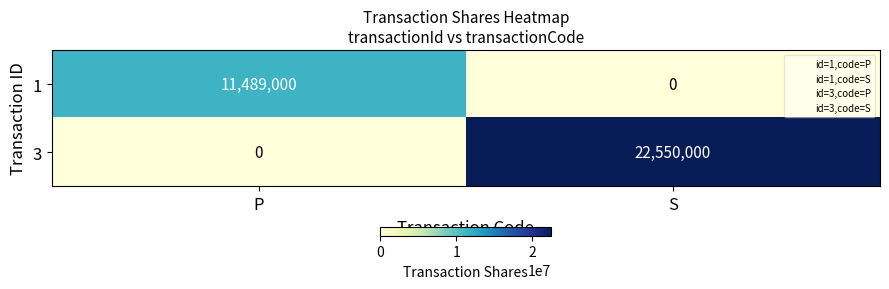

List the series in order of their overall mean, lowest first.

1, 3